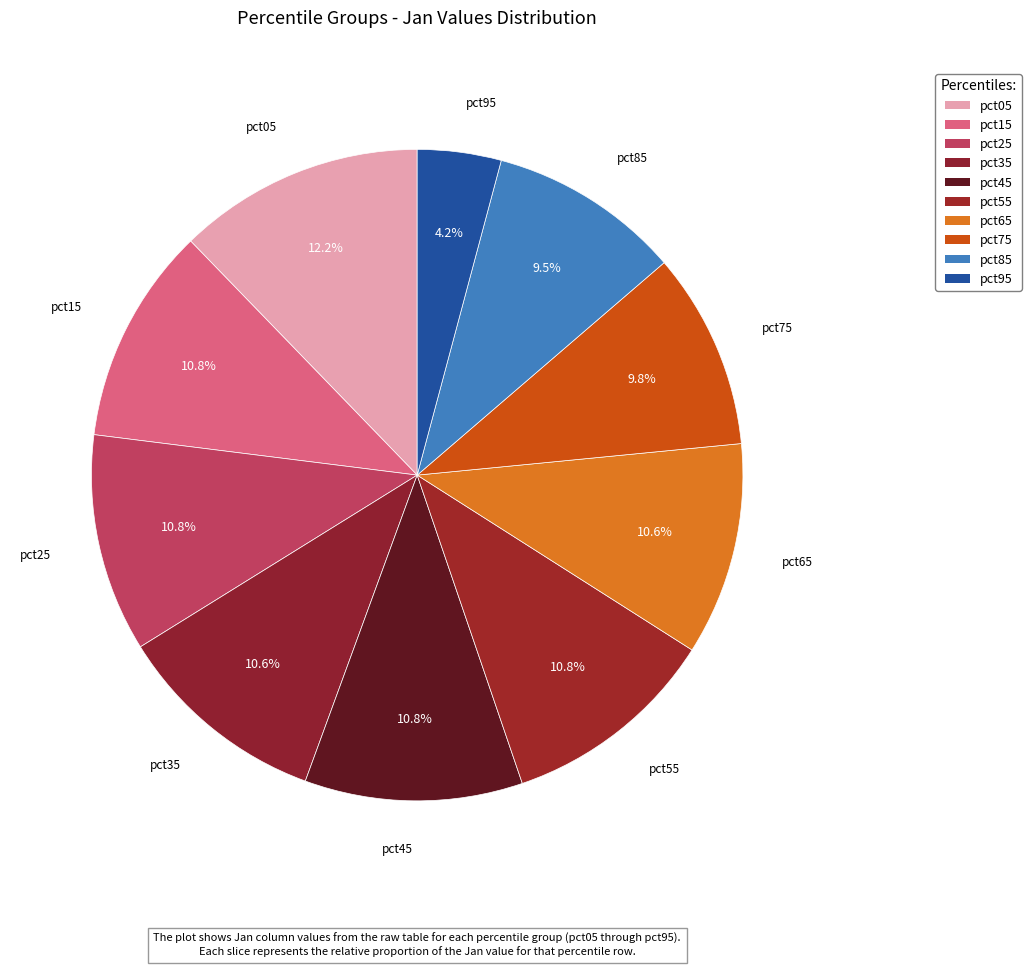

True or false: pct45 accounts for 17% of the total.

False